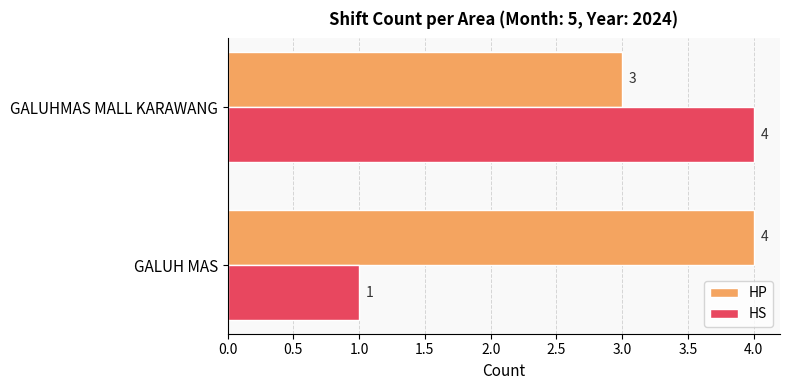

Which series has the largest total across all categories?

HP